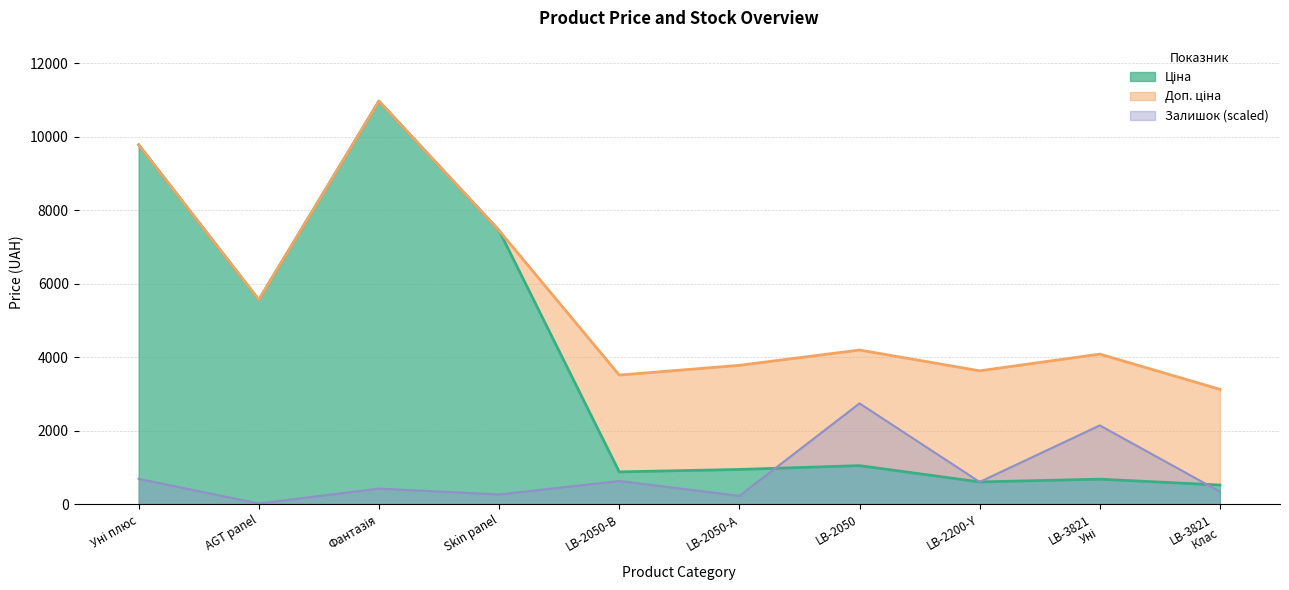

What value does the Доп. ціна series have at AGT panel?

5560.3